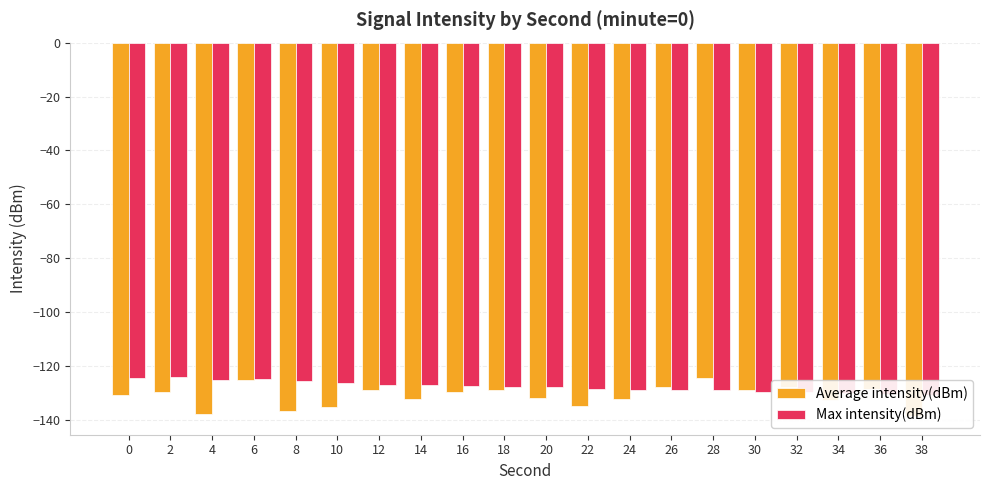

Rank the categories by Max intensity(dBm) value from highest to lowest.

2, 0, 6, 4, 8, 10, 12, 14, 16, 18, 20, 22, 24, 26, 28, 30, 32, 34, 36, 38